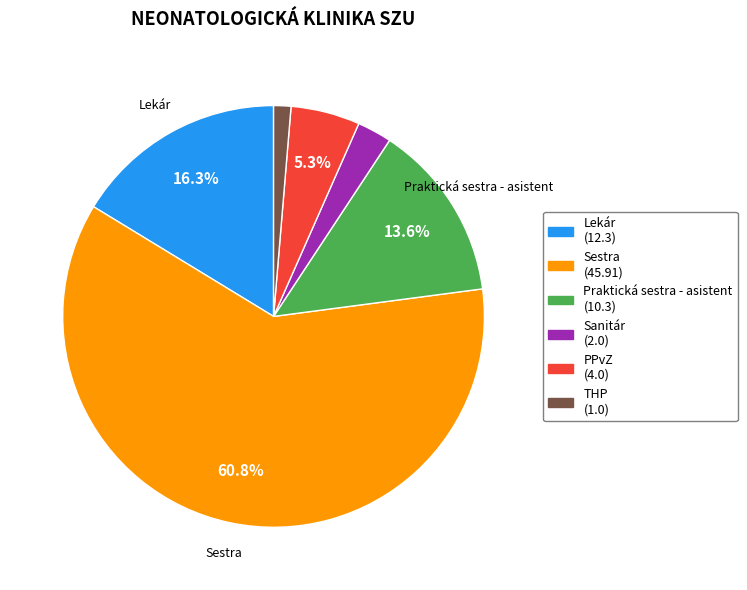

Which slice is the largest?

Sestra